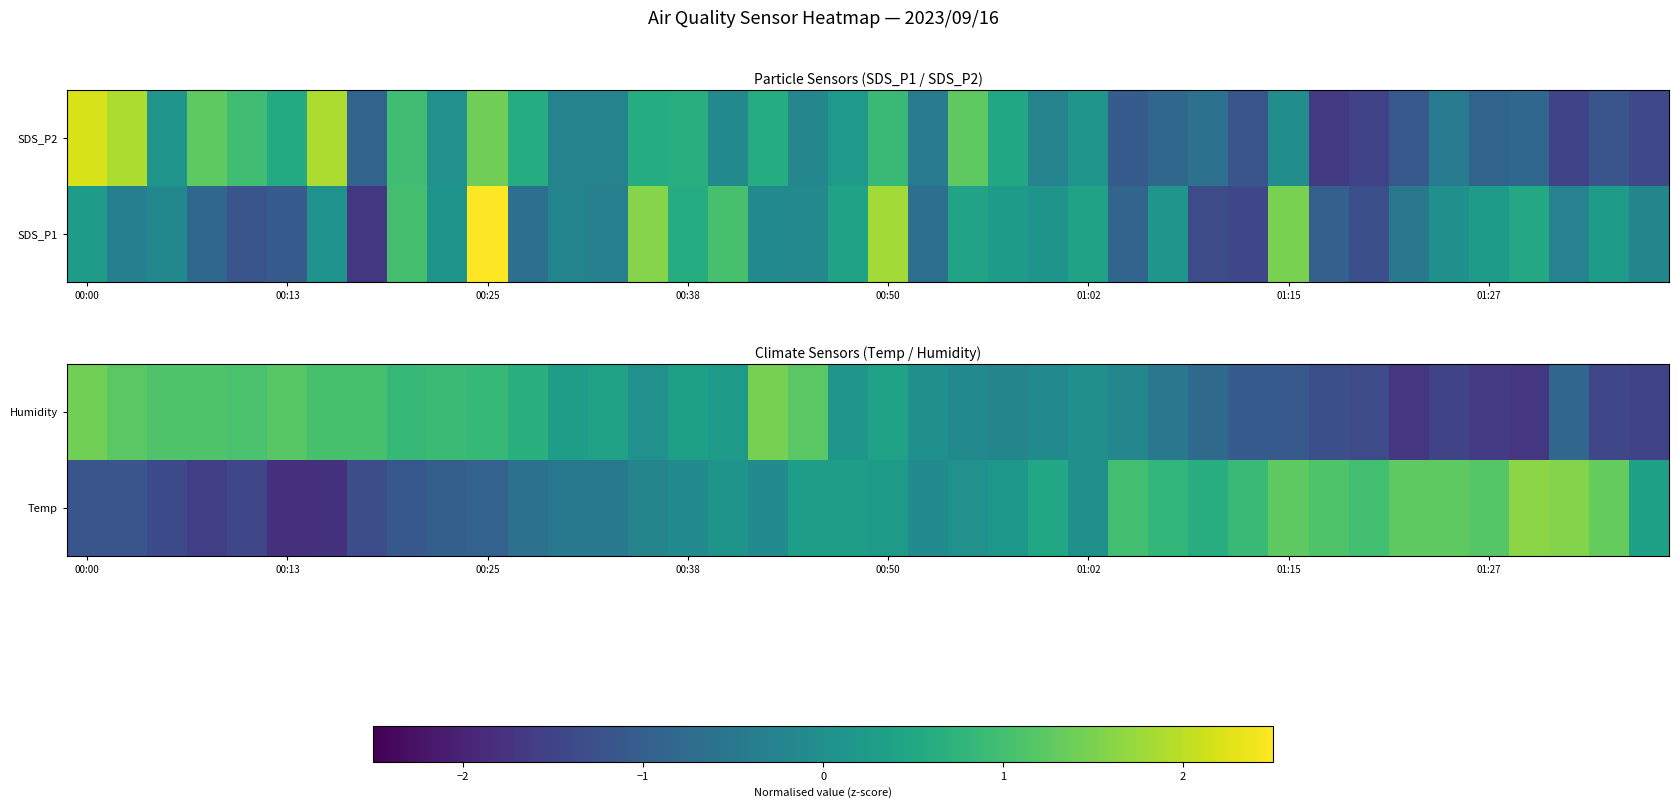

How many values in Temp are above zero?

21